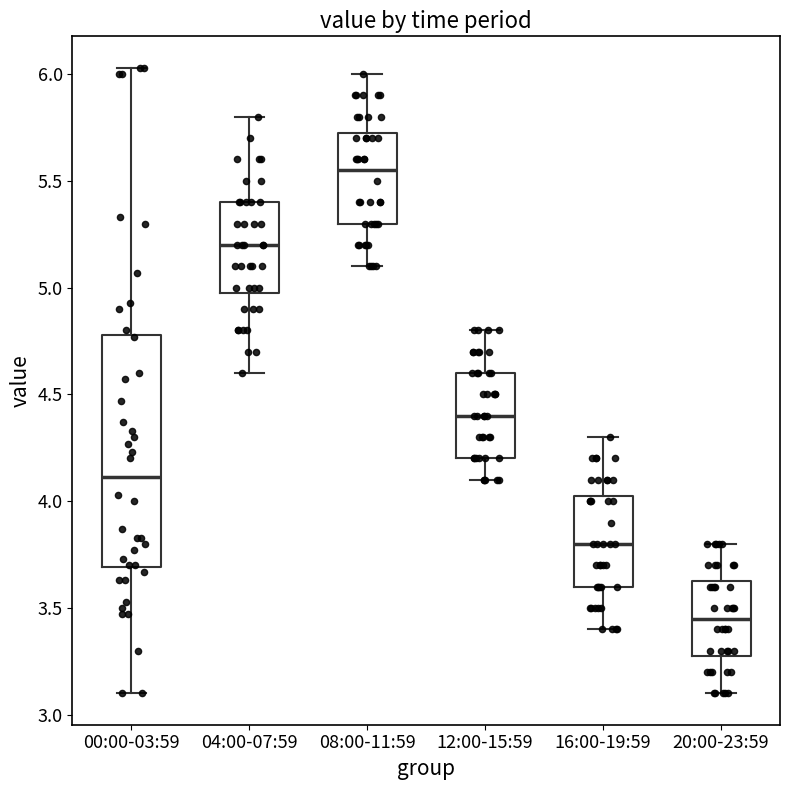

Comparing the boxes themselves (not the whiskers), which one is the tallest?

00:00-03:59